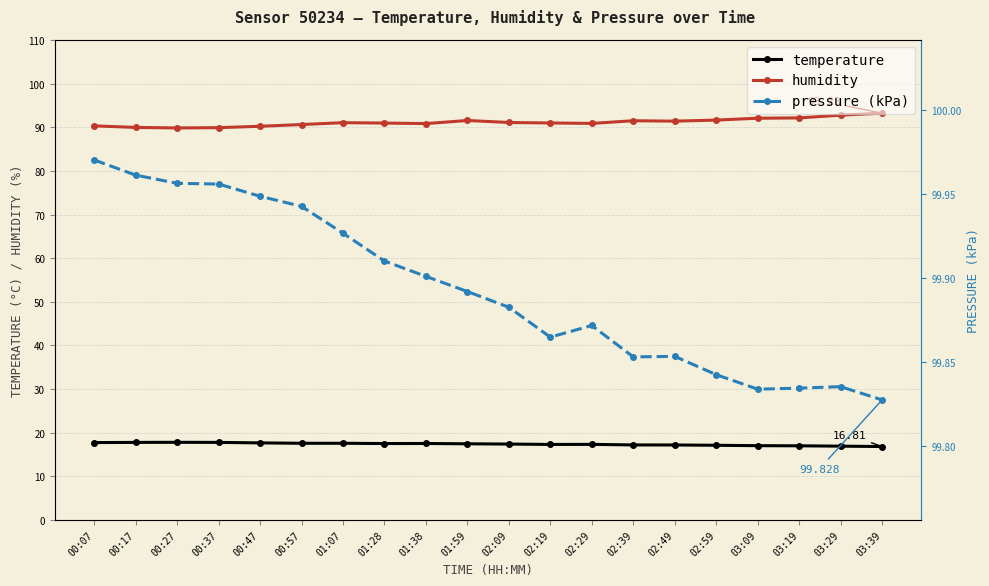

True or false: humidity and pressure (kPa) cross at least once.

False